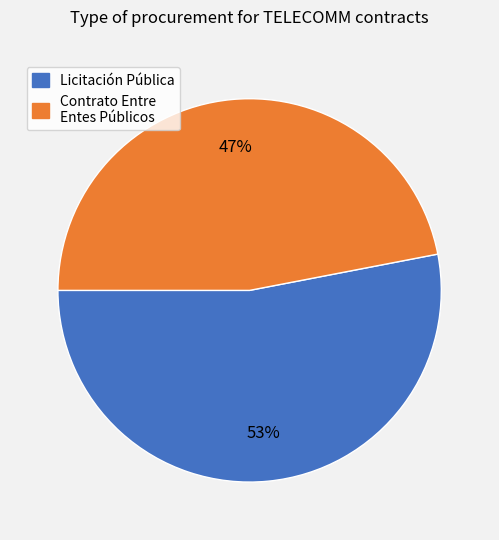

Is it true that Licitación Pública is 58% of the pie?

False